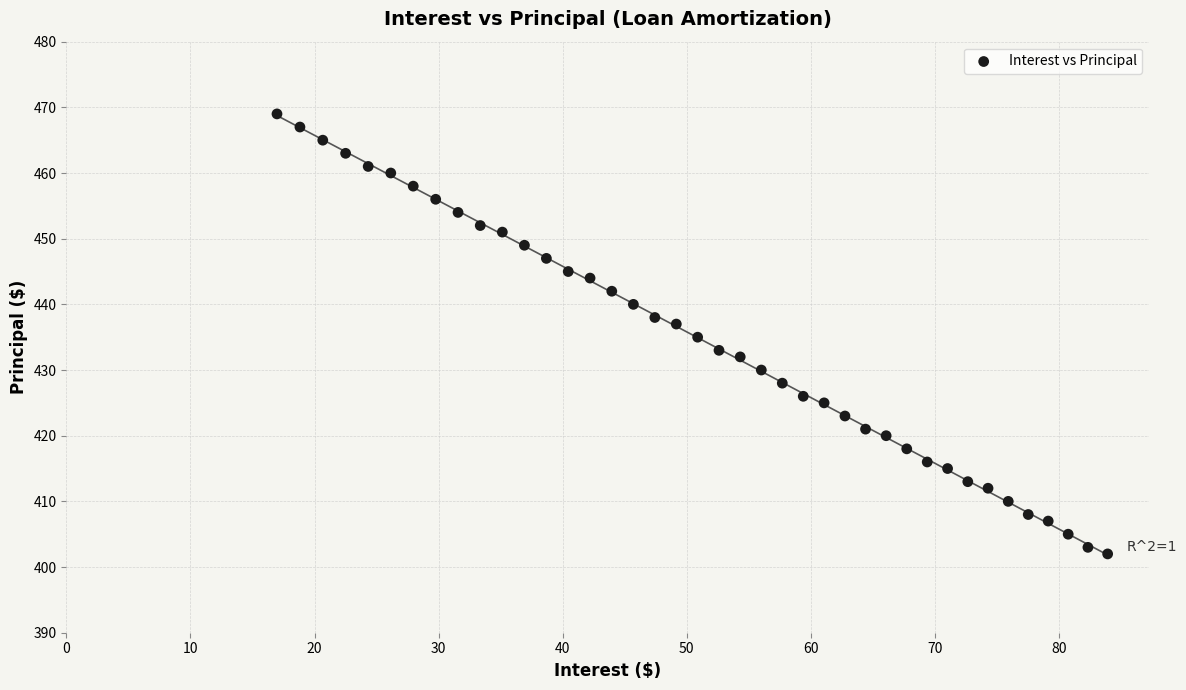

What is the range of Y values (max minus min)?

67